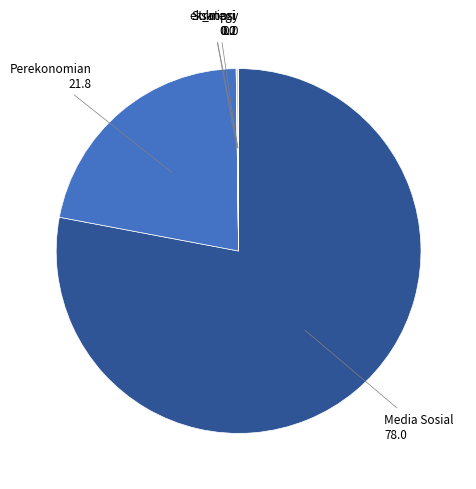

What is the largest slice in the pie chart?

Media Sosial